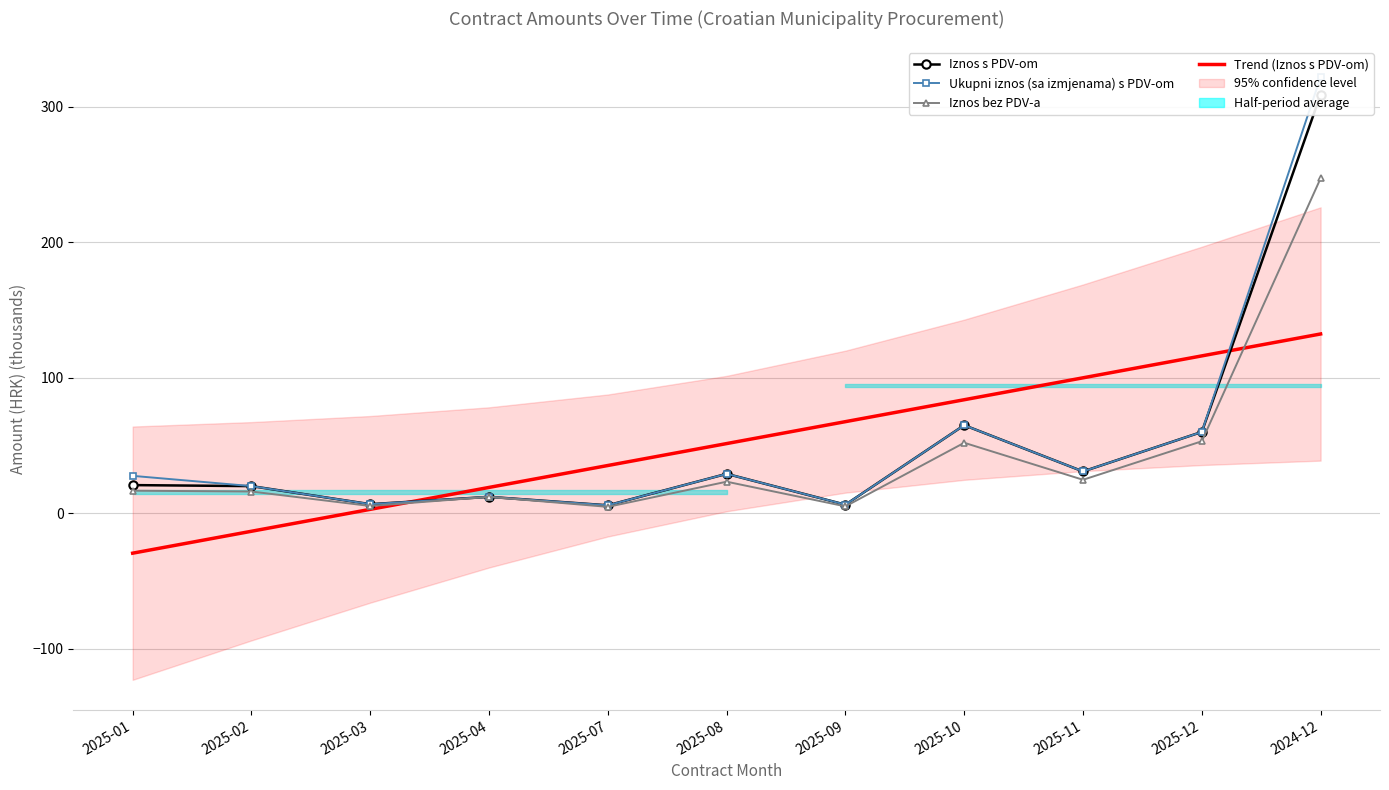

What is the smallest value displayed?

-29.6